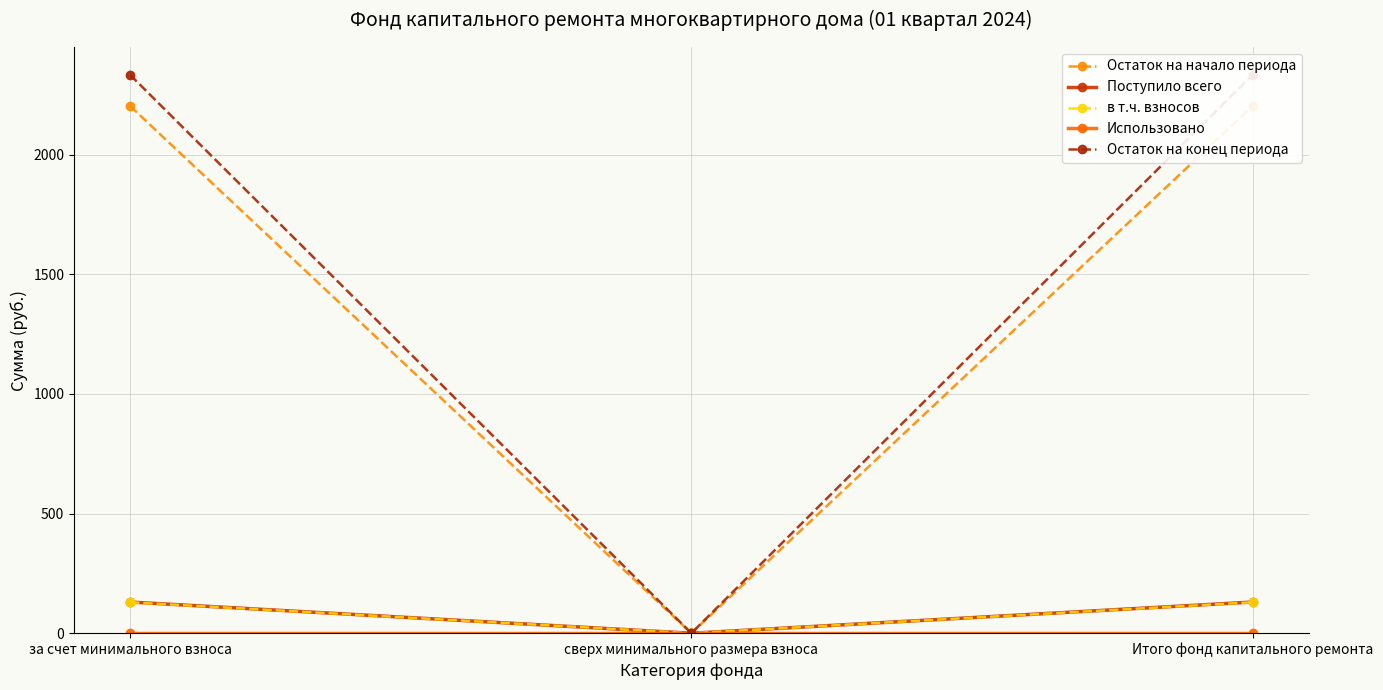

Between за счет минимального взноса and сверх минимального размера взноса, which series saw the biggest shift?

Остаток на конец периода